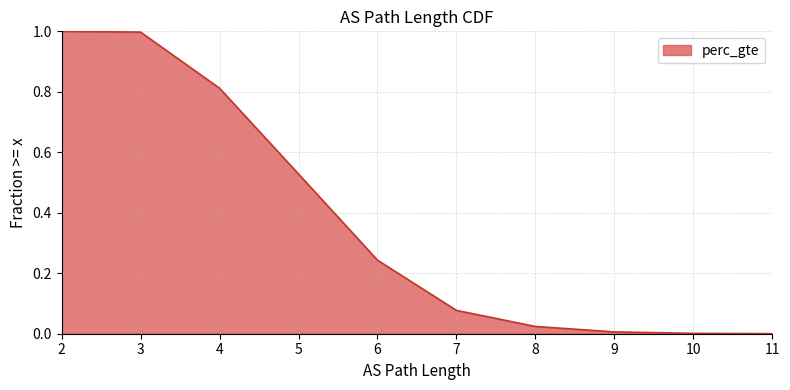

What is the maximum value shown in the chart?

1.0